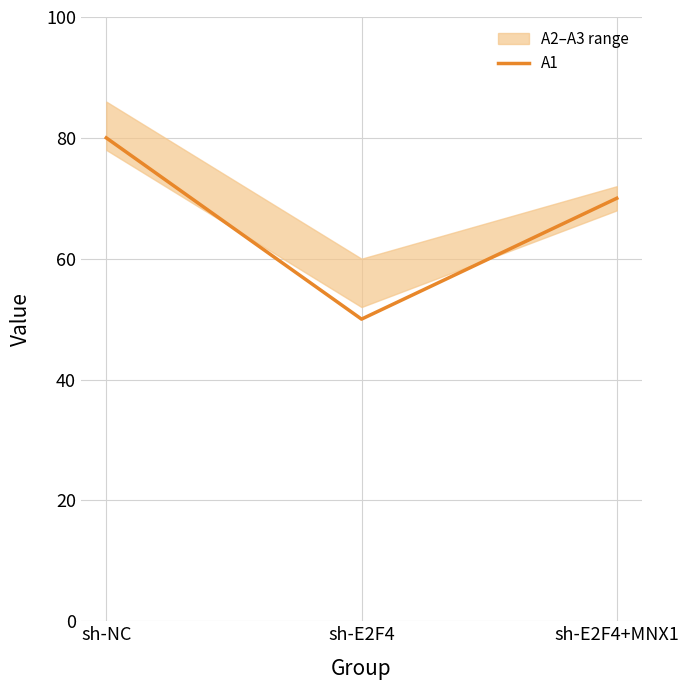

What is the approximate value at sh-E2F4, to the nearest 5?

50